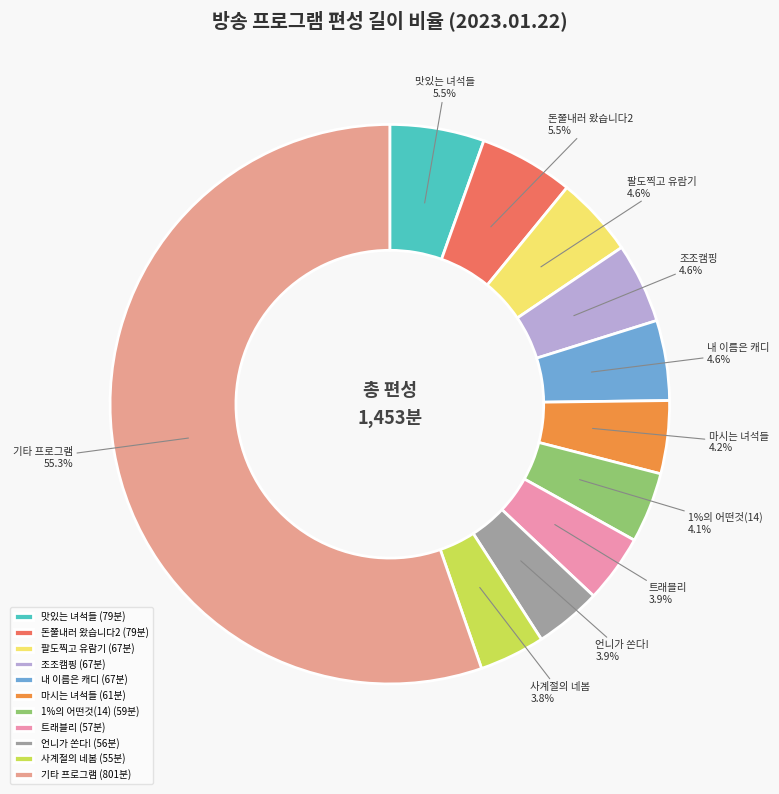

What percentage is NOT represented by 돈쭐내러 왔습니다2?

94.5%